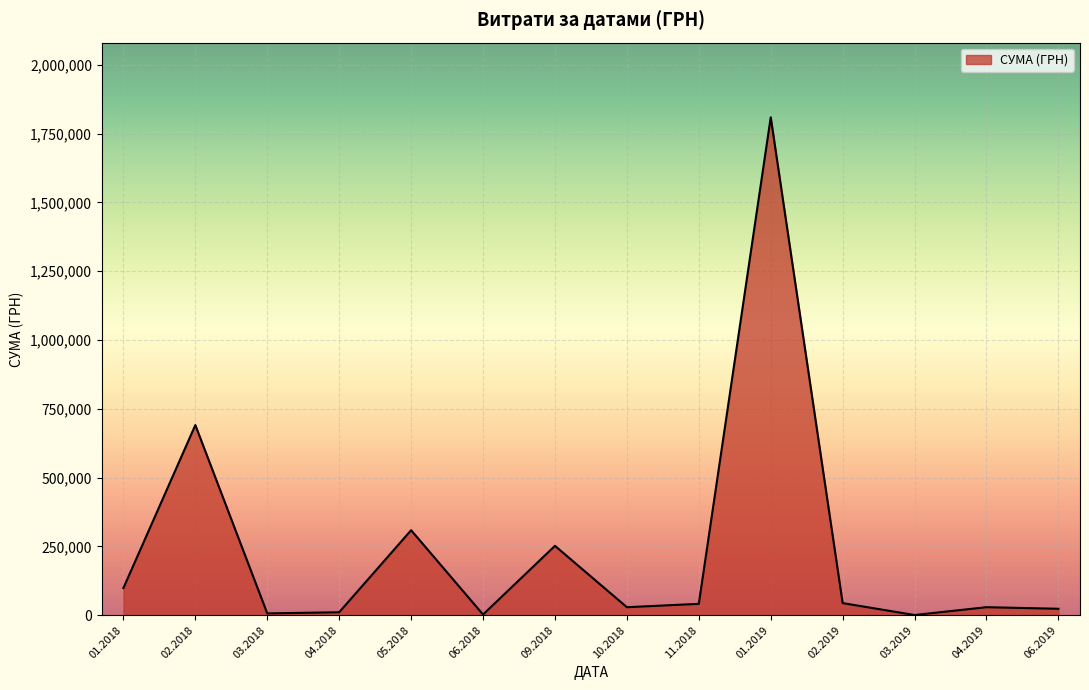

Which has a higher value, 05.2018 or 02.2019?

05.2018